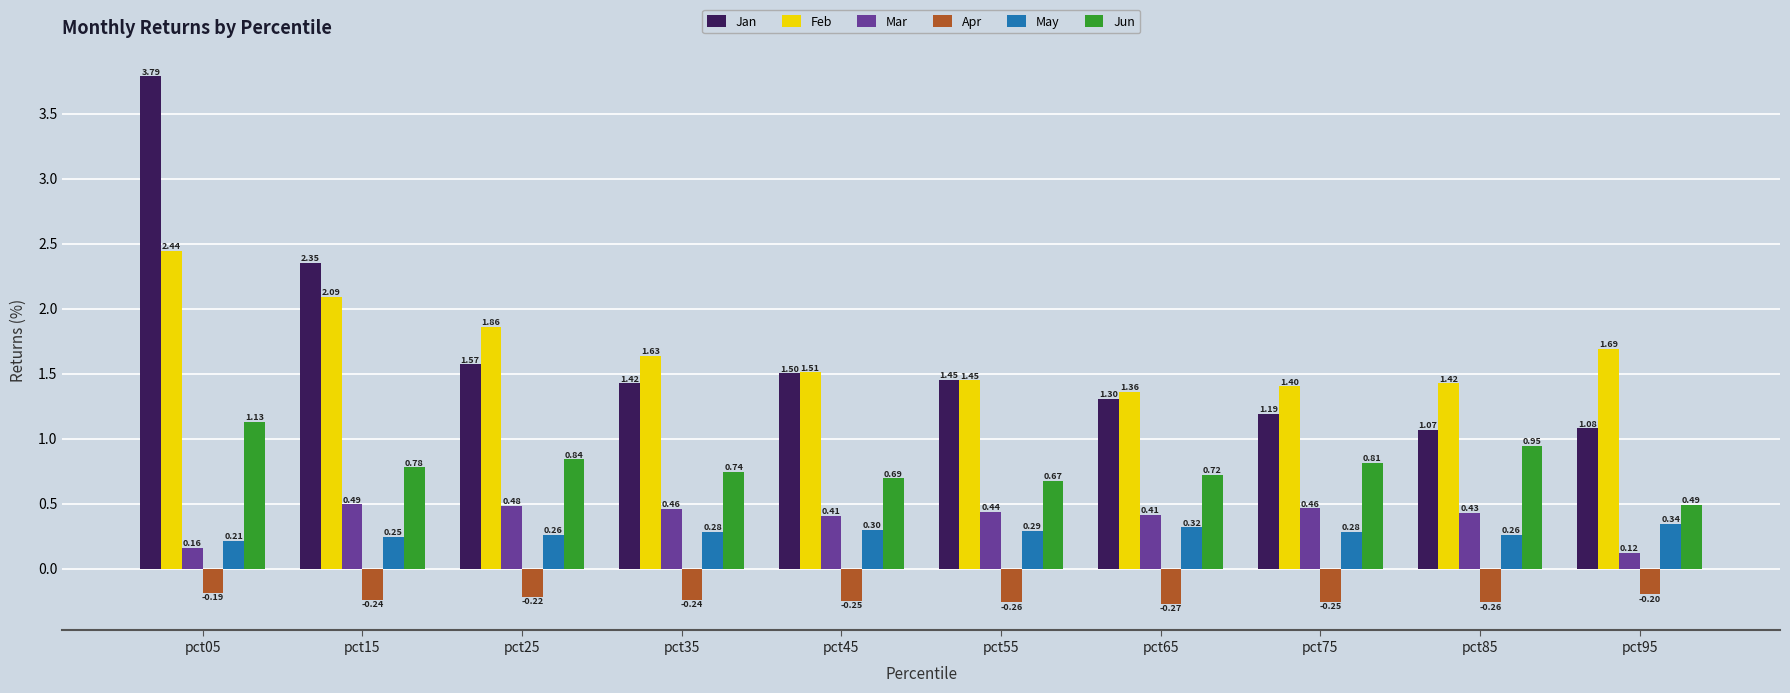

What is the sum of all Jan values?

16.7